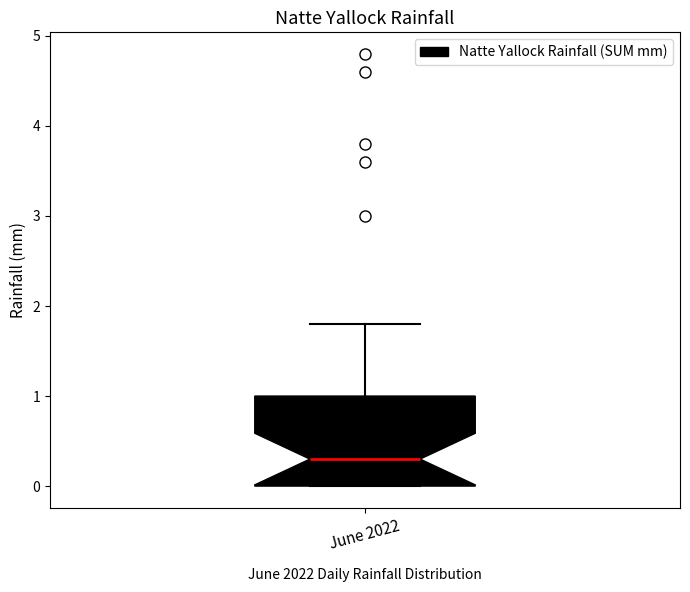

Transcribe this box plot: give where the median line is, the range the box spans, and where the two whiskers end, as read against the y-axis. The values are not printed on the chart, so give them approximately, as read against the axis.

median 0.3, box 0.0 to 1.0, whiskers 0.0 to 1.8